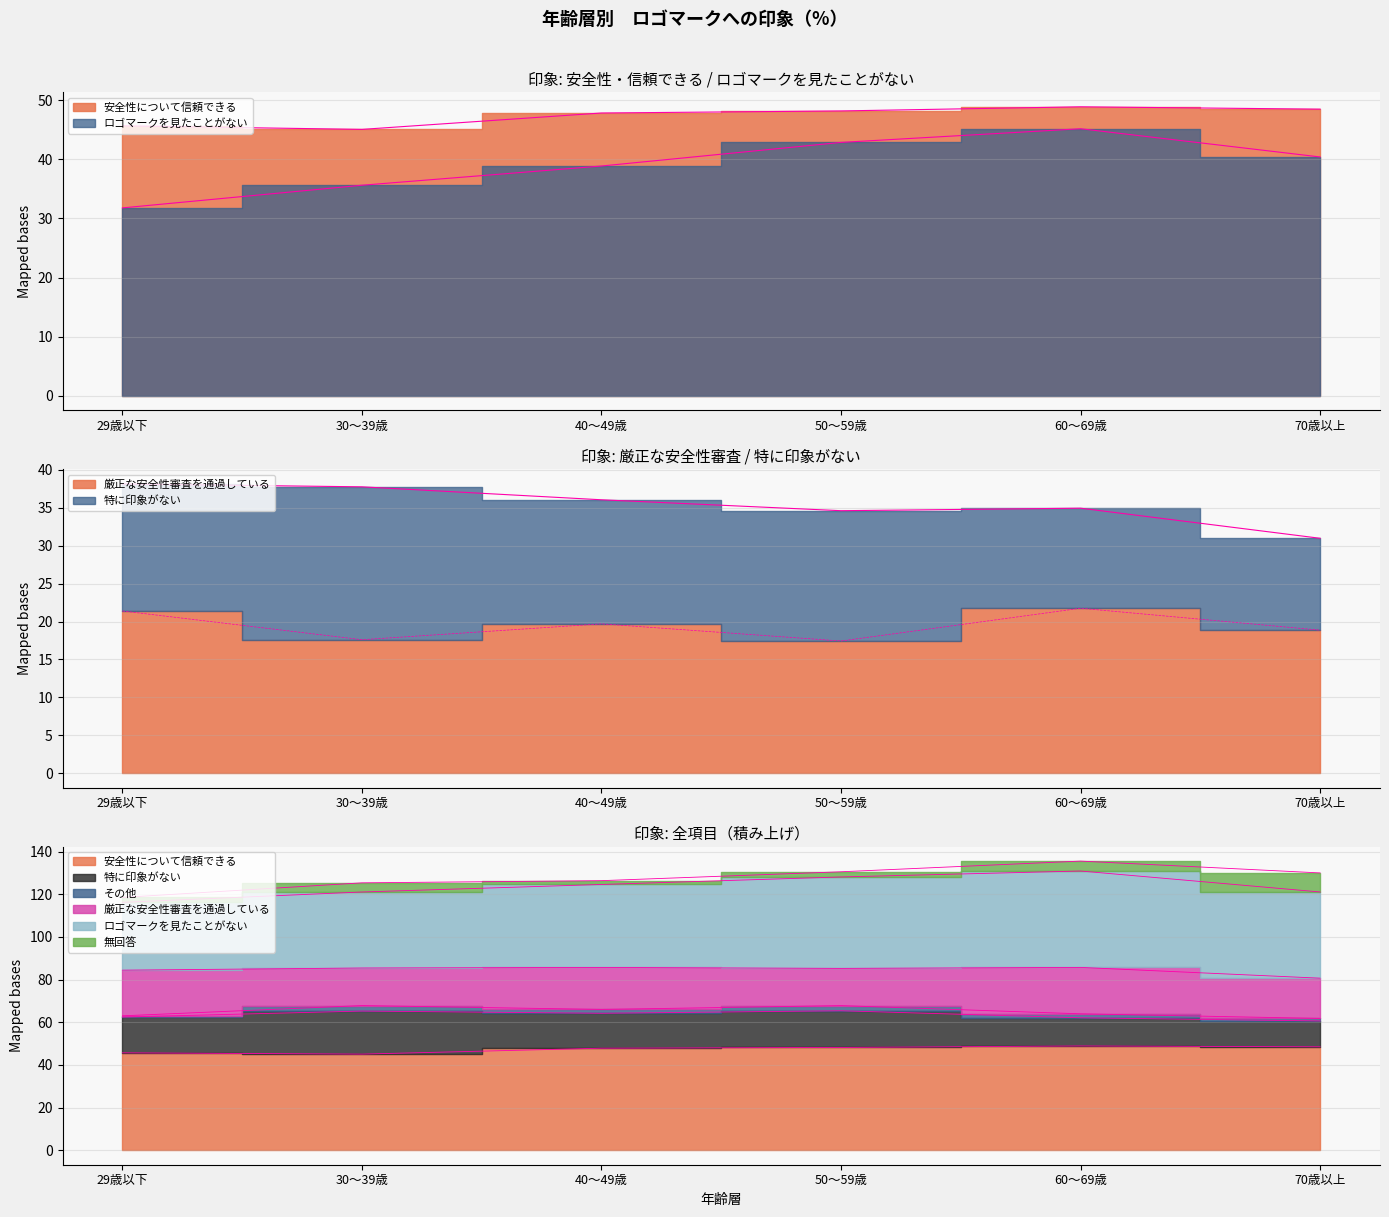

Which has a higher value, 50～59歳 or 70歳以上?

70歳以上